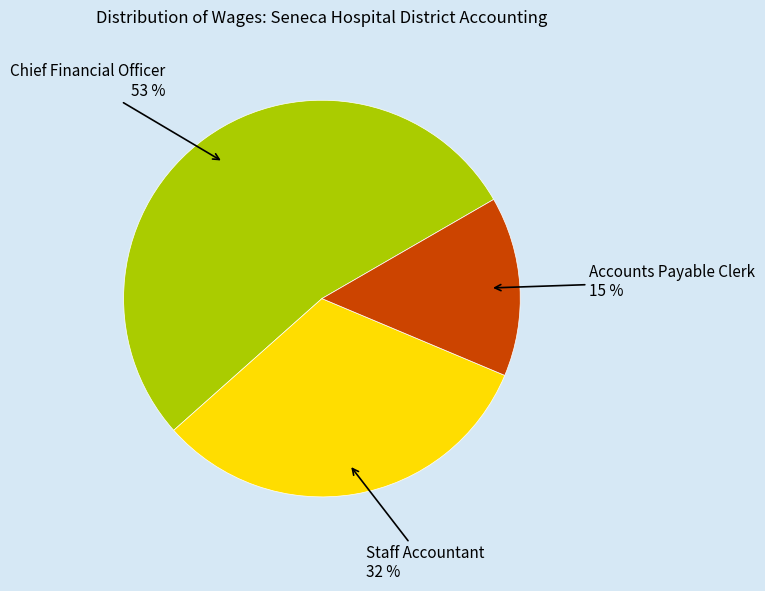

What is the majority slice?

Chief Financial Officer